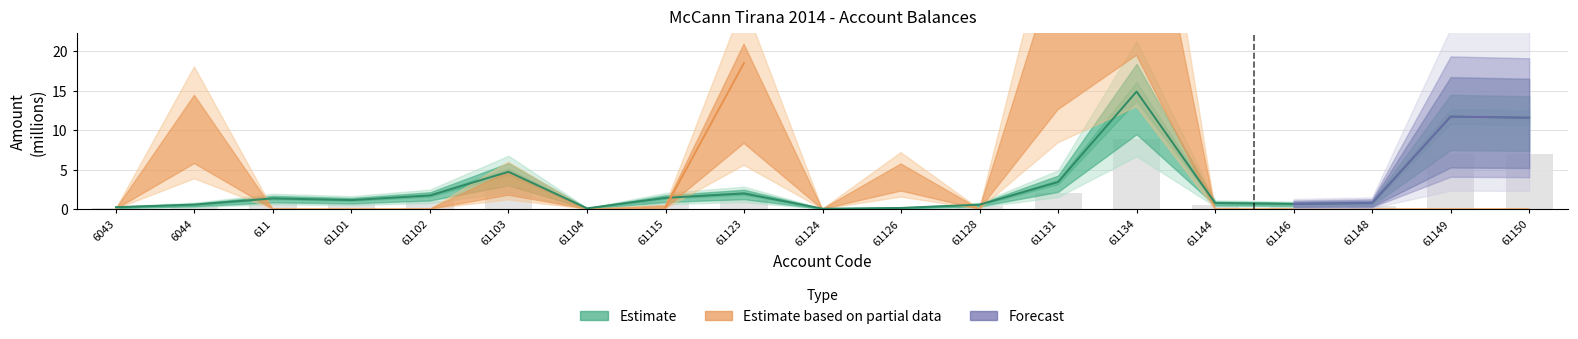

Where is the data nearest to the value 4?

61103